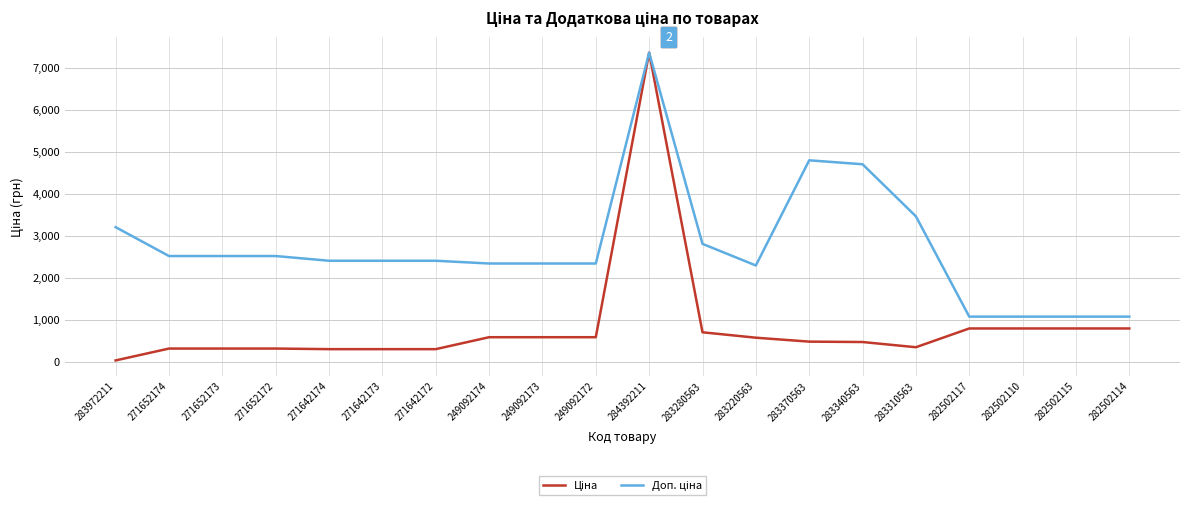

At which category is the sum across all series the highest?

284392211